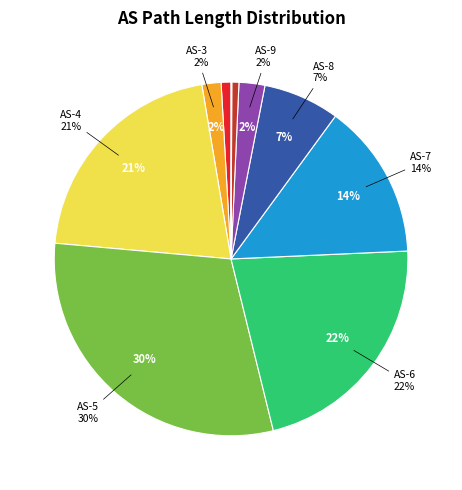

Is it true that 9 is 1% of the pie?

False